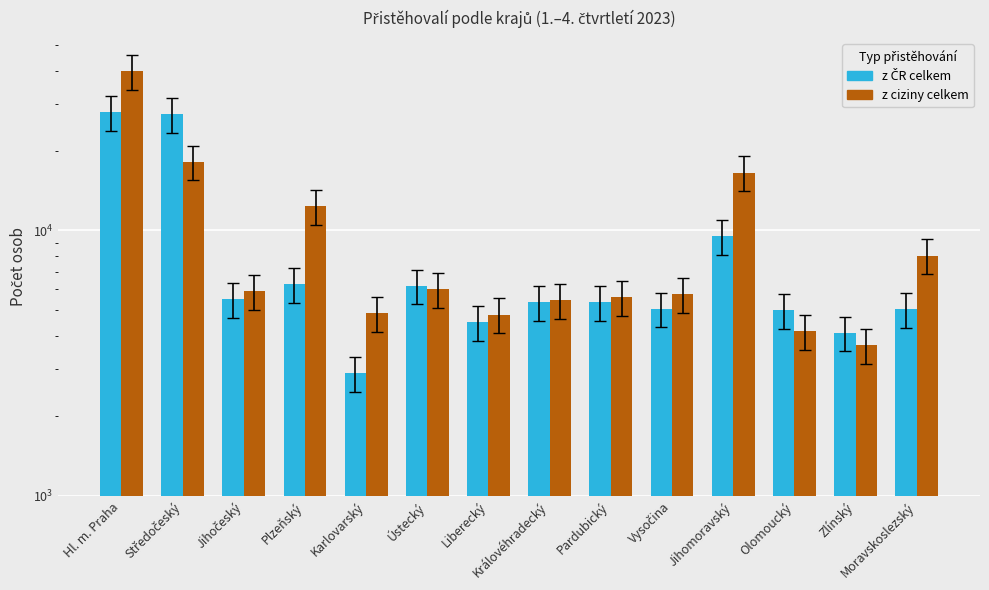

Reading left to right, transcribe all the data shown in this chart.

z ČR celkem: 27848	27484	5498	6261	2907	6191	4514	5363	5381	5072	9511	4992	4117	5060
z ciziny celkem: 39851	18158	5914	12355	4892	6007	4820	5472	5614	5756	16519	4177	3686	8042